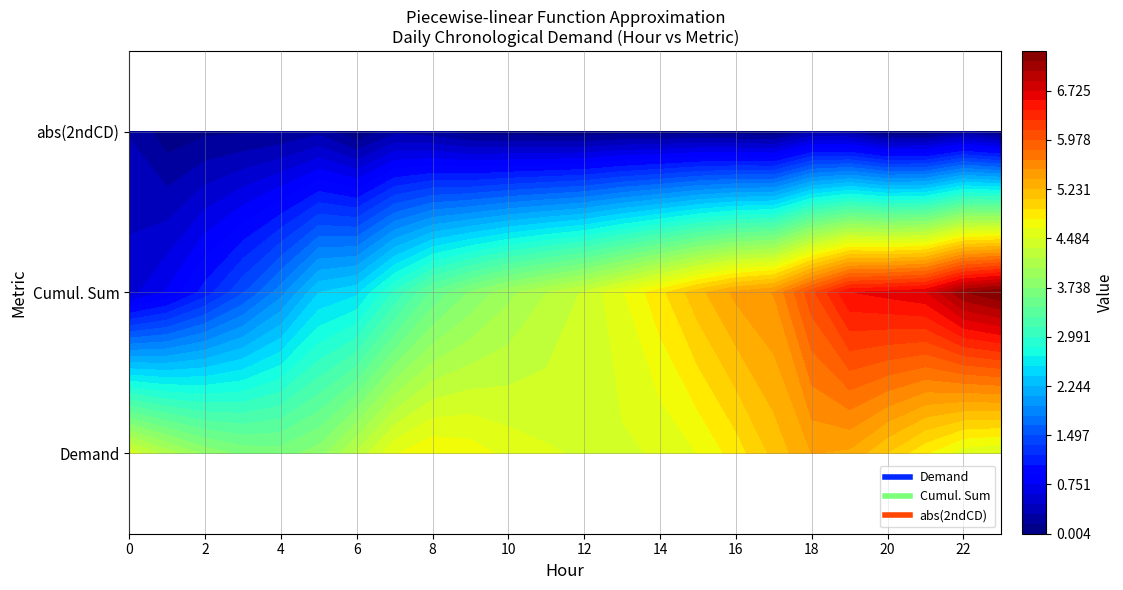

The value of 0 at 20 is 1.5. True or false?

False